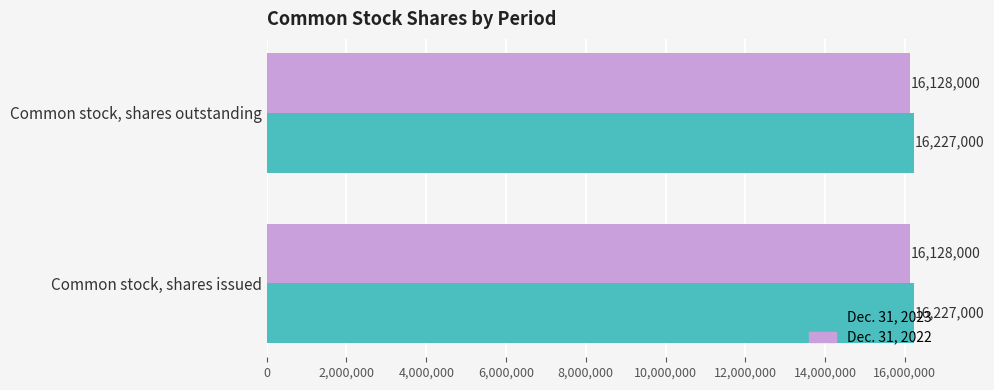

What is the difference between the highest and lowest values at Common stock, shares outstanding?

99000